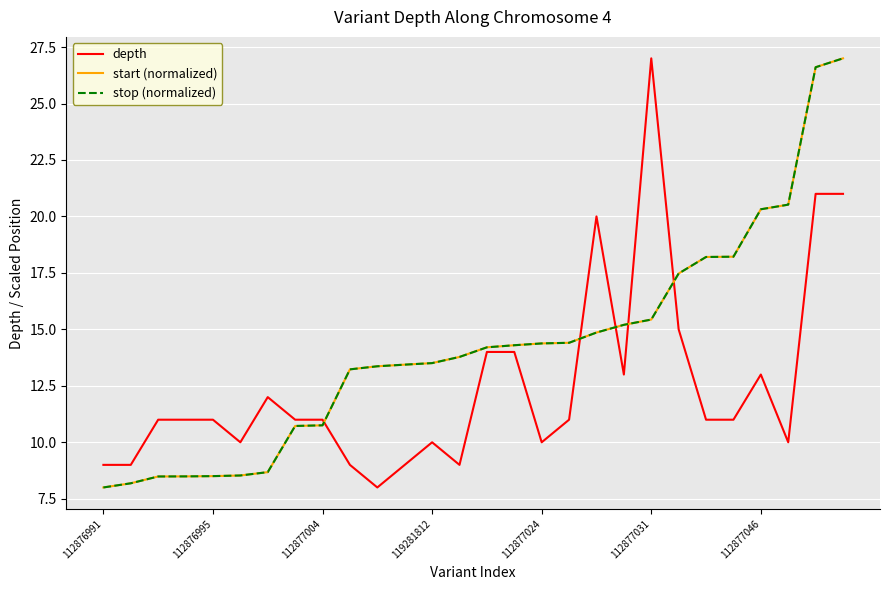

Is this an area chart (filled region under the line)?

No